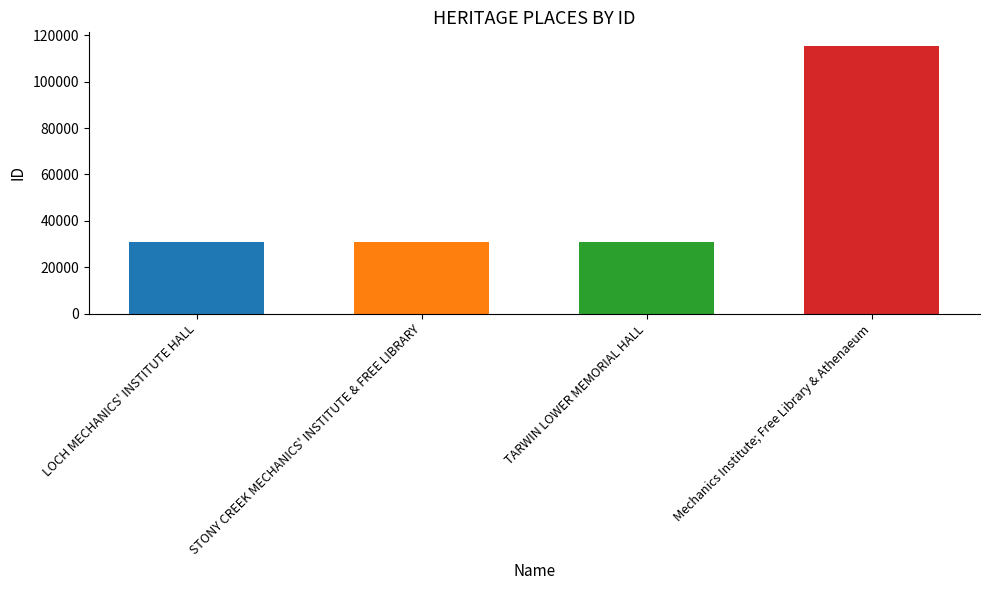

What is the approximate value at Mechanics Institute; Free Library & Athenaeum?

115534